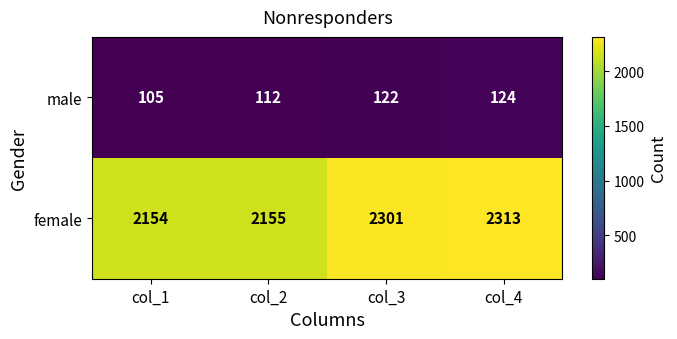

Reading right to left, list all the values displayed in this chart.

male: 124	122	112	105
female: 2313	2301	2155	2154